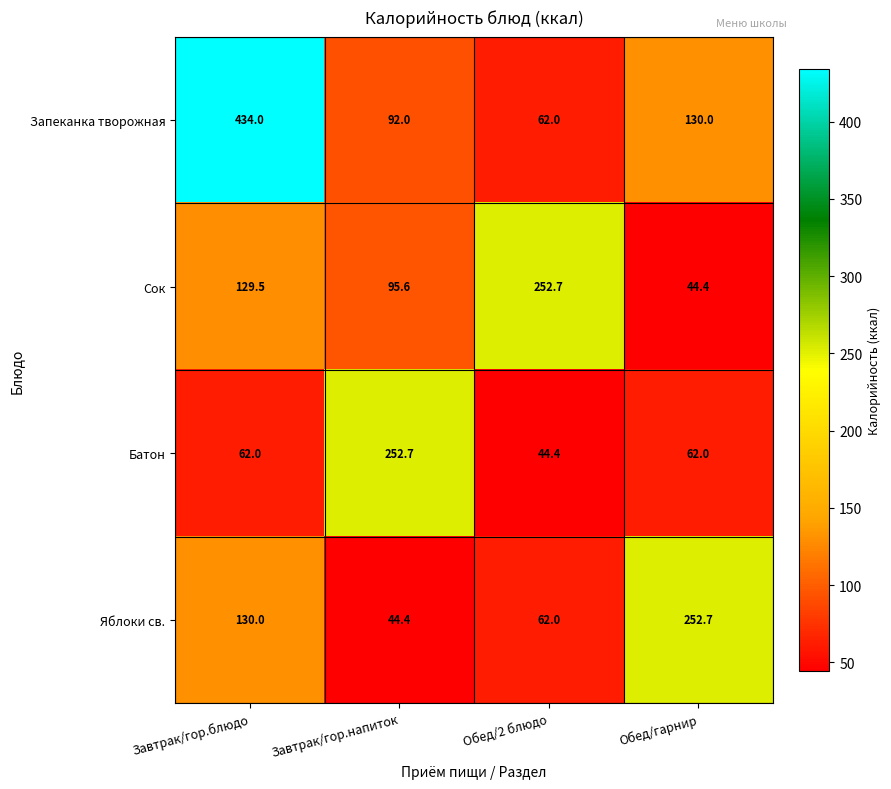

What is the sum of the Батон values at Завтрак/гор.напиток and Завтрак/гор.блюдо?

314.7